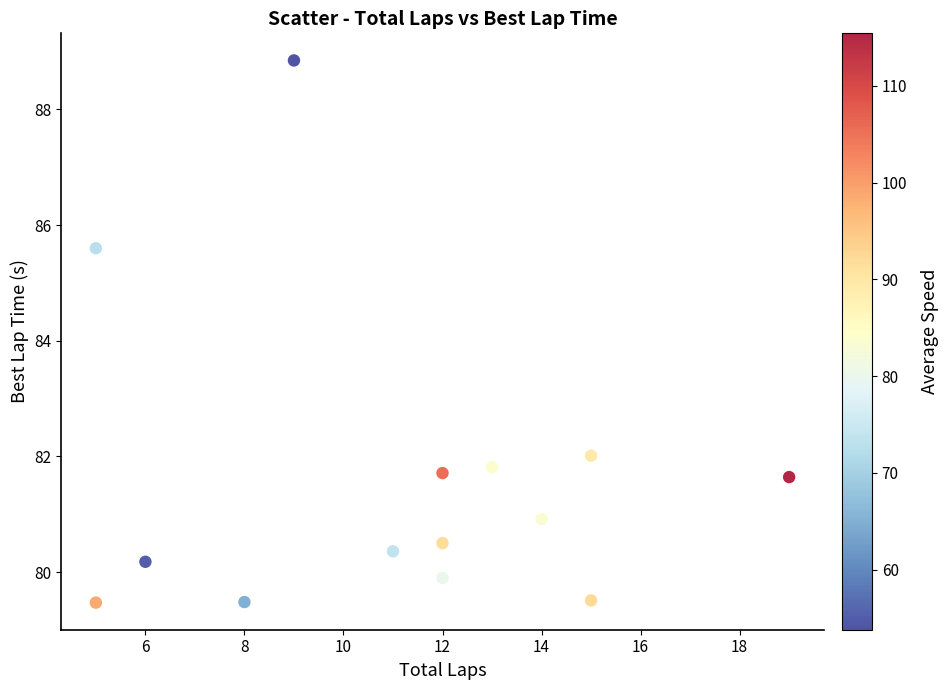

What Y value in the scatter plot is closest to 84?

85.6